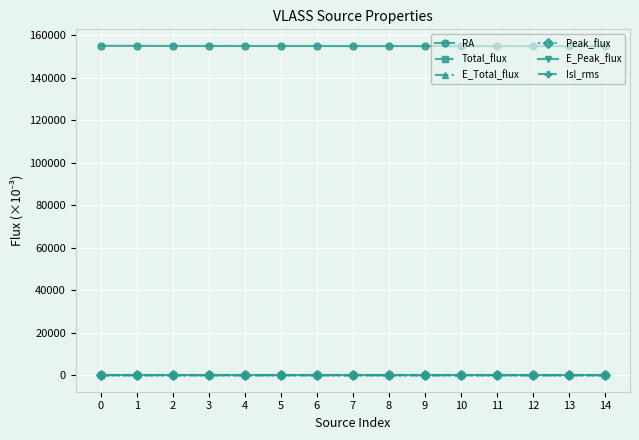

Which series has the largest total across all categories?

RA